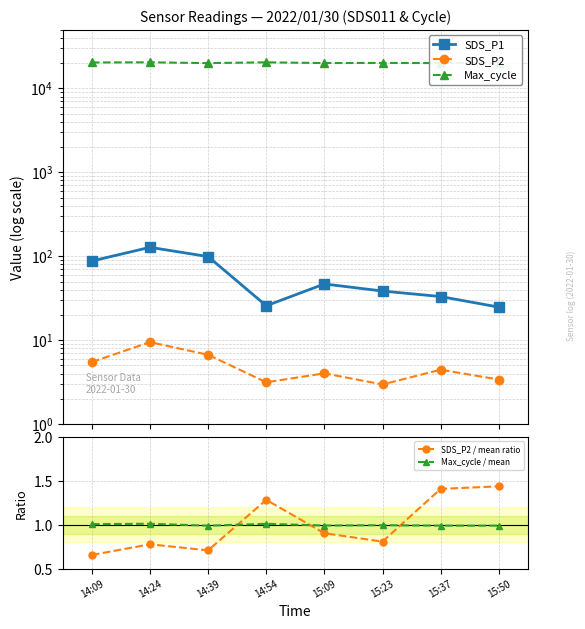

Which series changed the most between 14:54 and 15:23?

Max_cycle